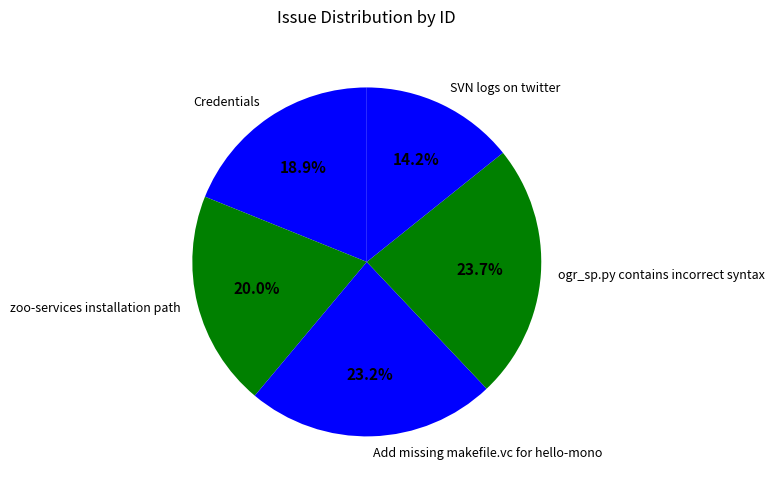

Rank the categories by value from highest to lowest.

ogr_sp.py contains incorrect syntax, Add missing makefile.vc for hello-mono, zoo-services installation path, Credentials, SVN logs on twitter